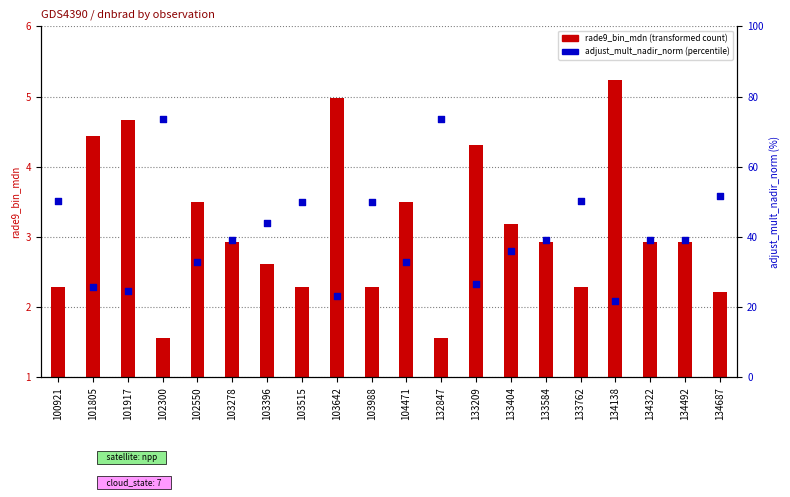

Is the value of adjust_mult_nadir_norm at 103988 greater than the value of rade9_bin_mdn at 101805?

Yes